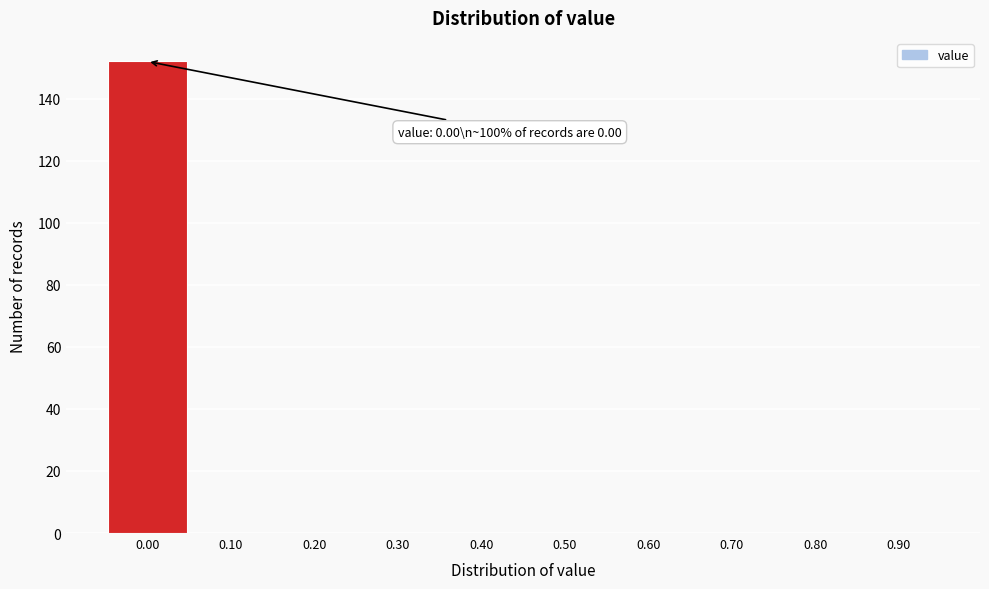

Which range on the x-axis has the tallest bar?

-0.05 to 0.05